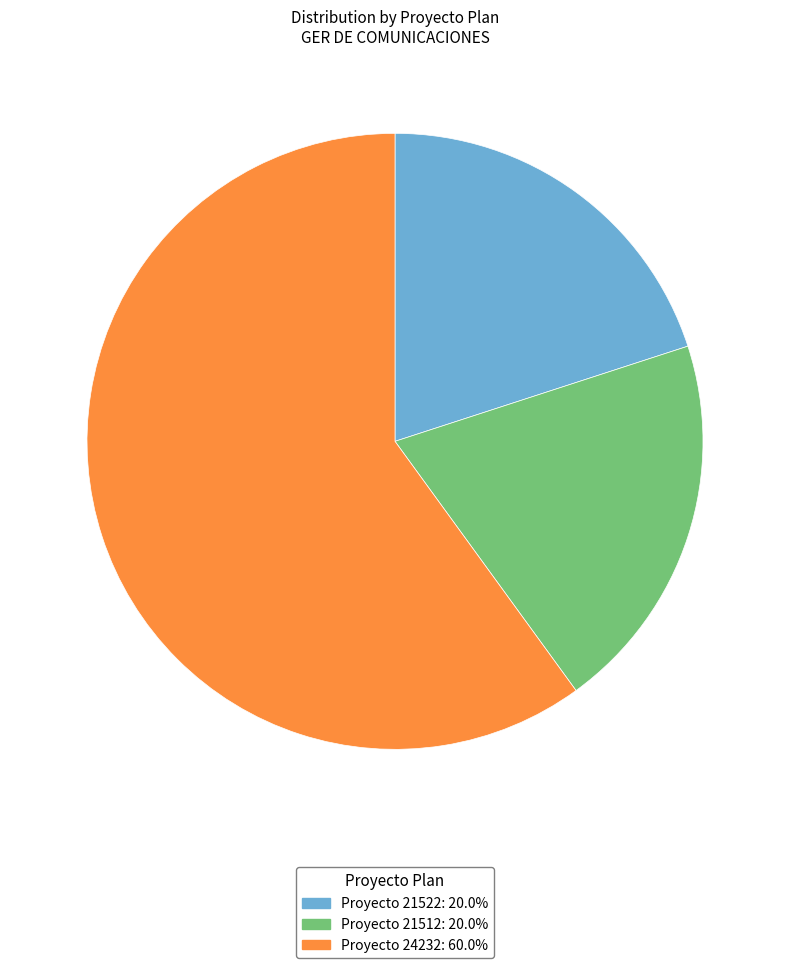

Is there a majority slice in this chart?

Yes